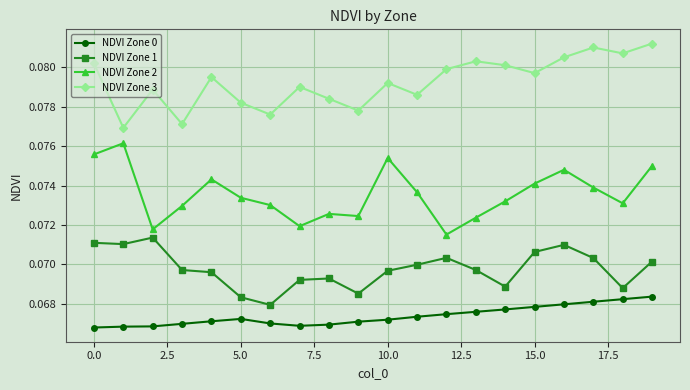

In NDVI Zone 0, how many points are higher than both neighbors (excluding endpoints)?

1